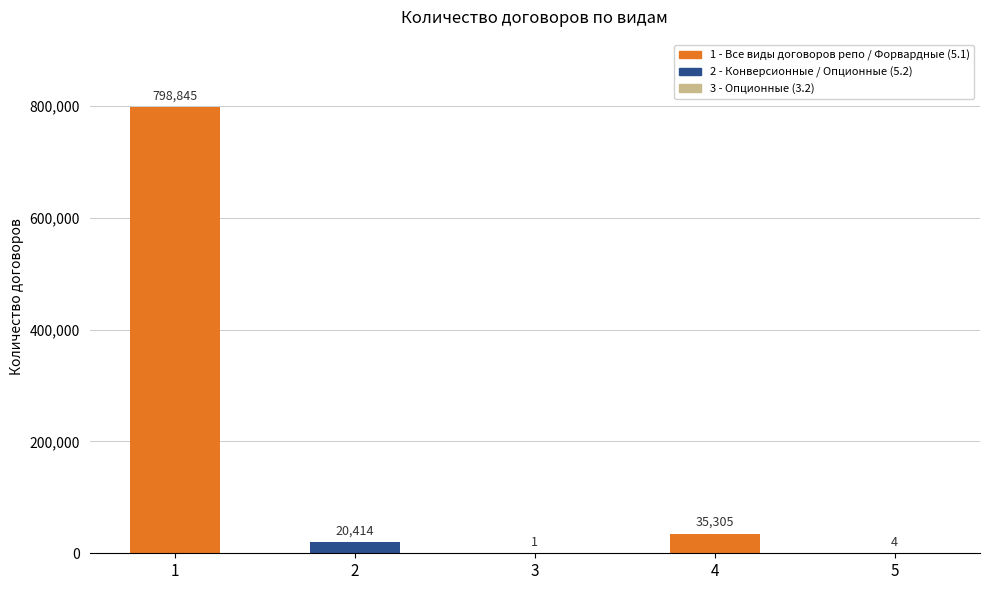

The chart shows a value of 35305 at 4. True or false?

True